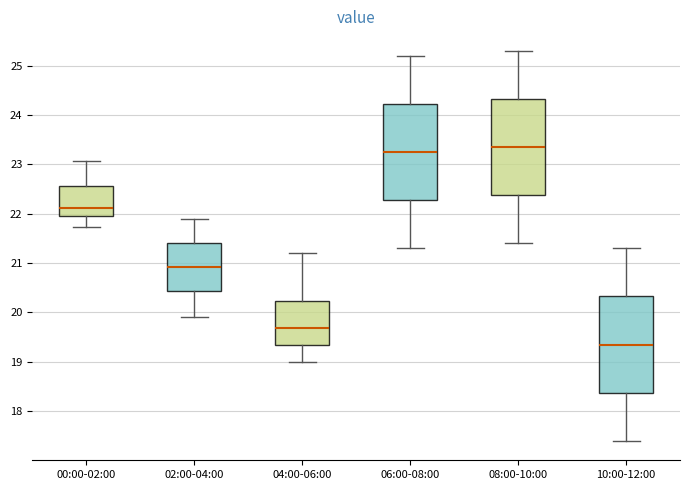

Which box has the lowest median line?

10:00-12:00